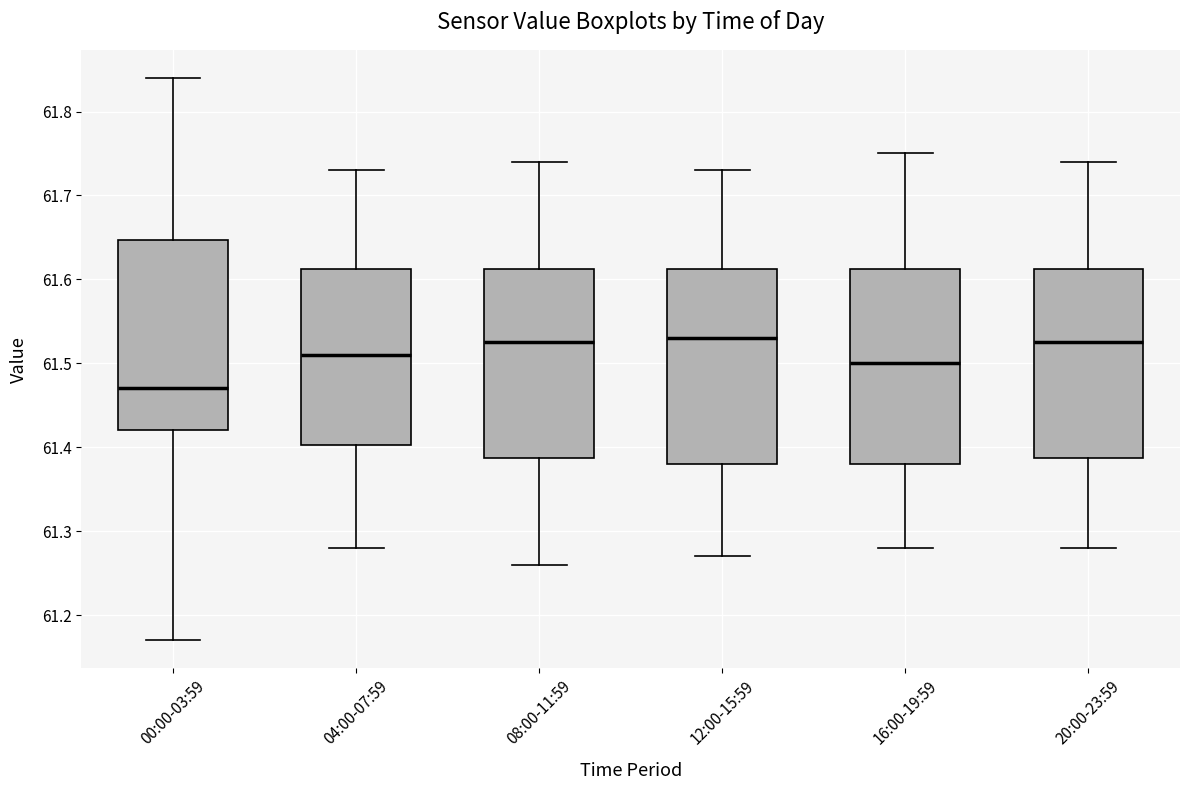

Where is the lower edge of the box for 16:00-19:59 on the y-axis? The values are not printed on the chart, so give them approximately, as read against the axis.

61.38